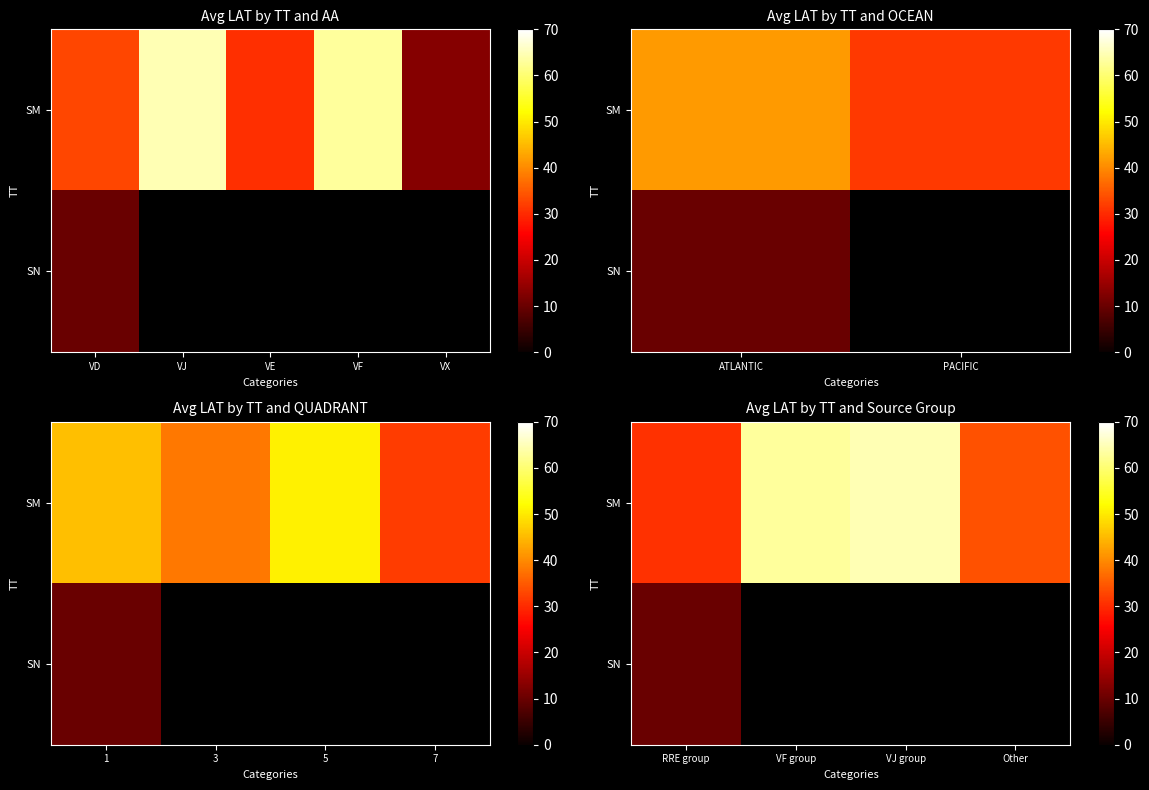

Is the value of SM at RRE group greater than the value of SN at VJ group?

No